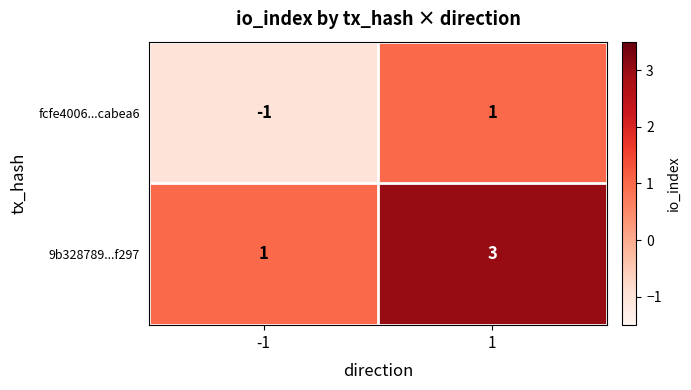

What is the total value across all series at 1?

4